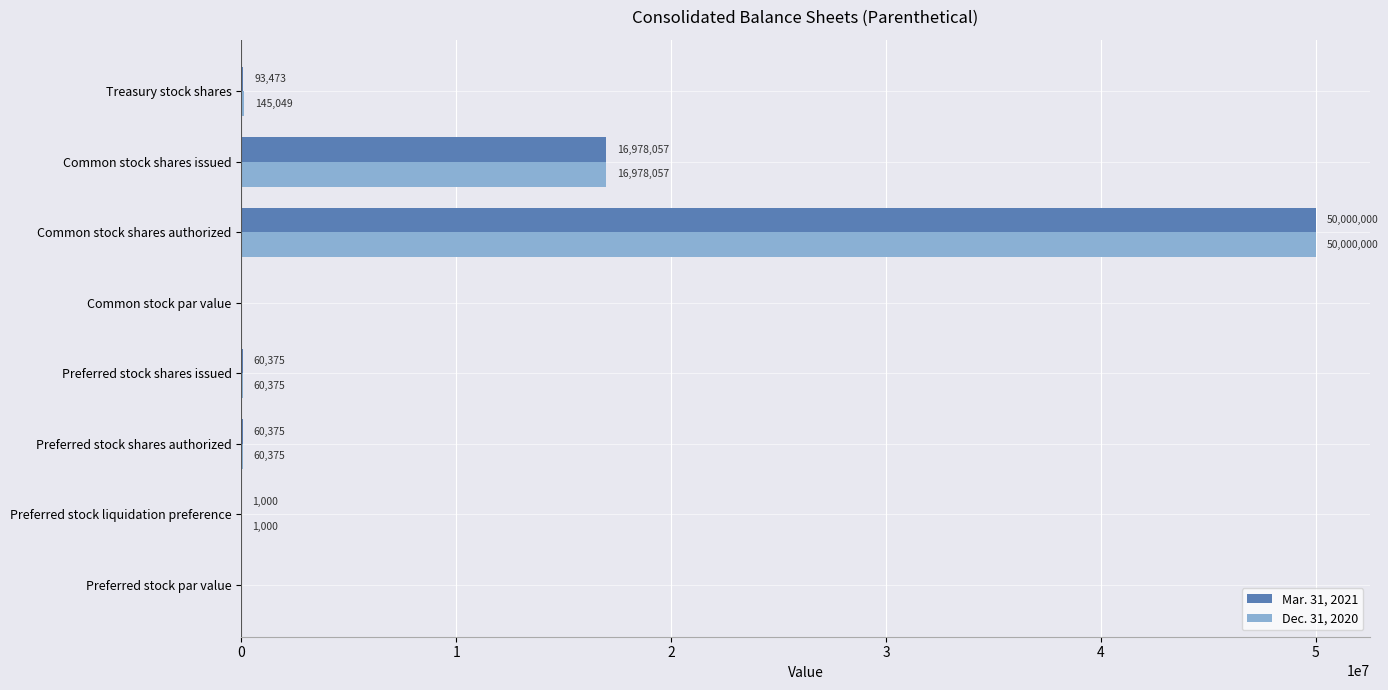

How many positive values does the Dec. 31, 2020 series have?

6